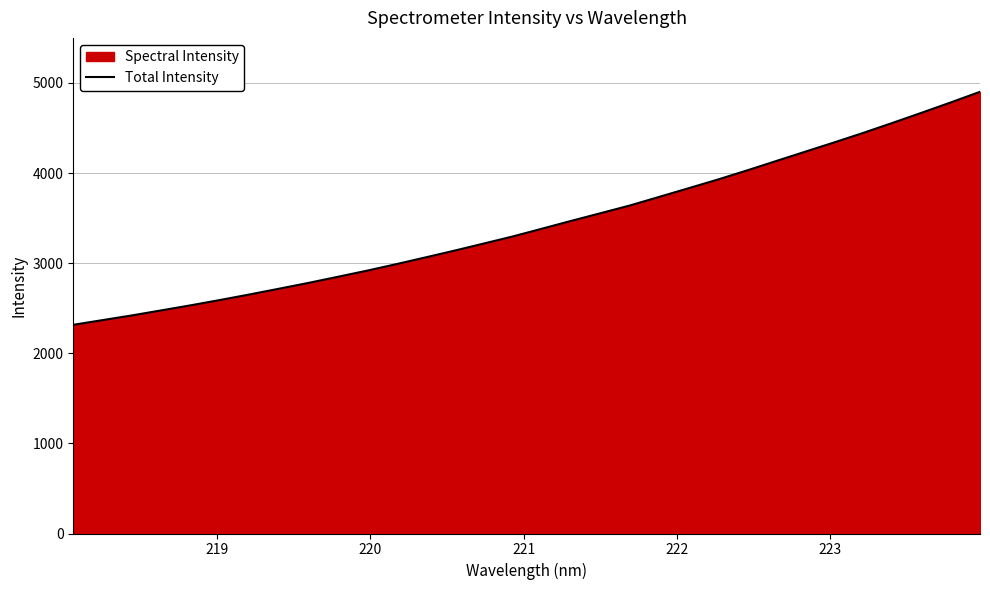

Reading left to right, extract all data points from this chart.

2315.9	2368.1	2420.1	2475.8	2531.8	2590.5	2651.5	2714.8	2778.9	2846.1	2914.5	2986.5	3061.5	3137.3	3216.0	3295.2	3381.4	3468.1	3553.0	3638.3	3733.3	3829.0	3925.2	4026.3	4131.0	4235.0	4338.9	4445.2	4555.9	4668.9	4783.9	4901.6